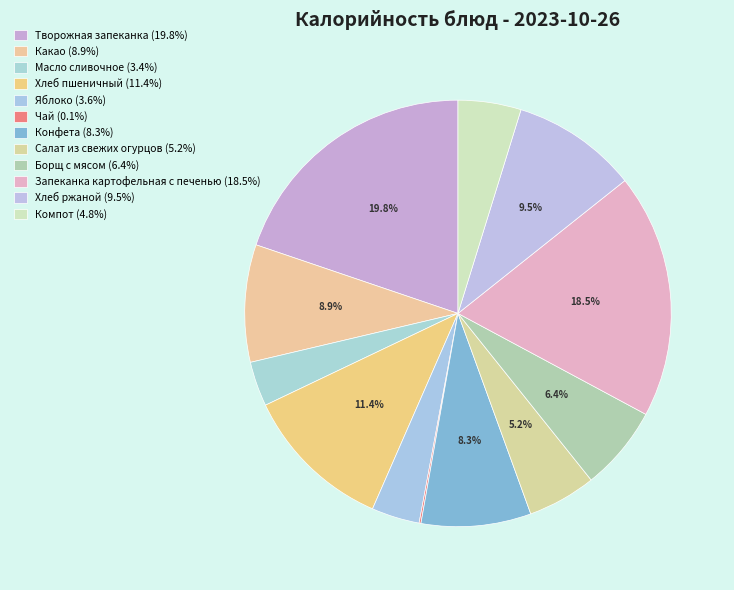

How many segments does this pie chart have?

12